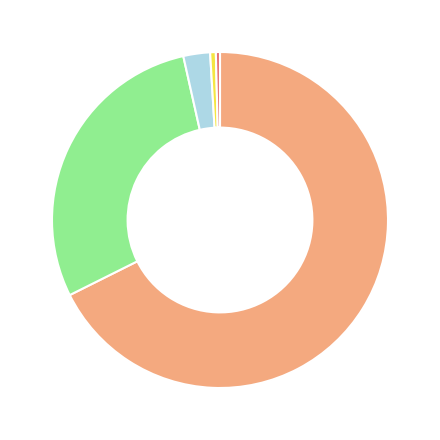

Is there any slice that represents more than half of the pie?

Yes